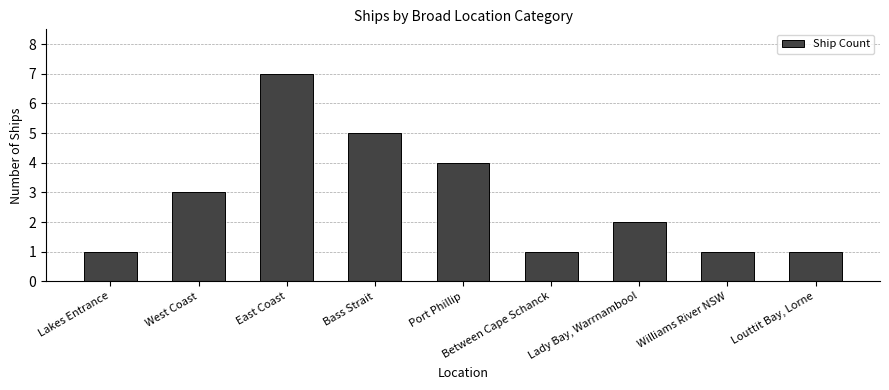

Count the number of categories in the chart.

9